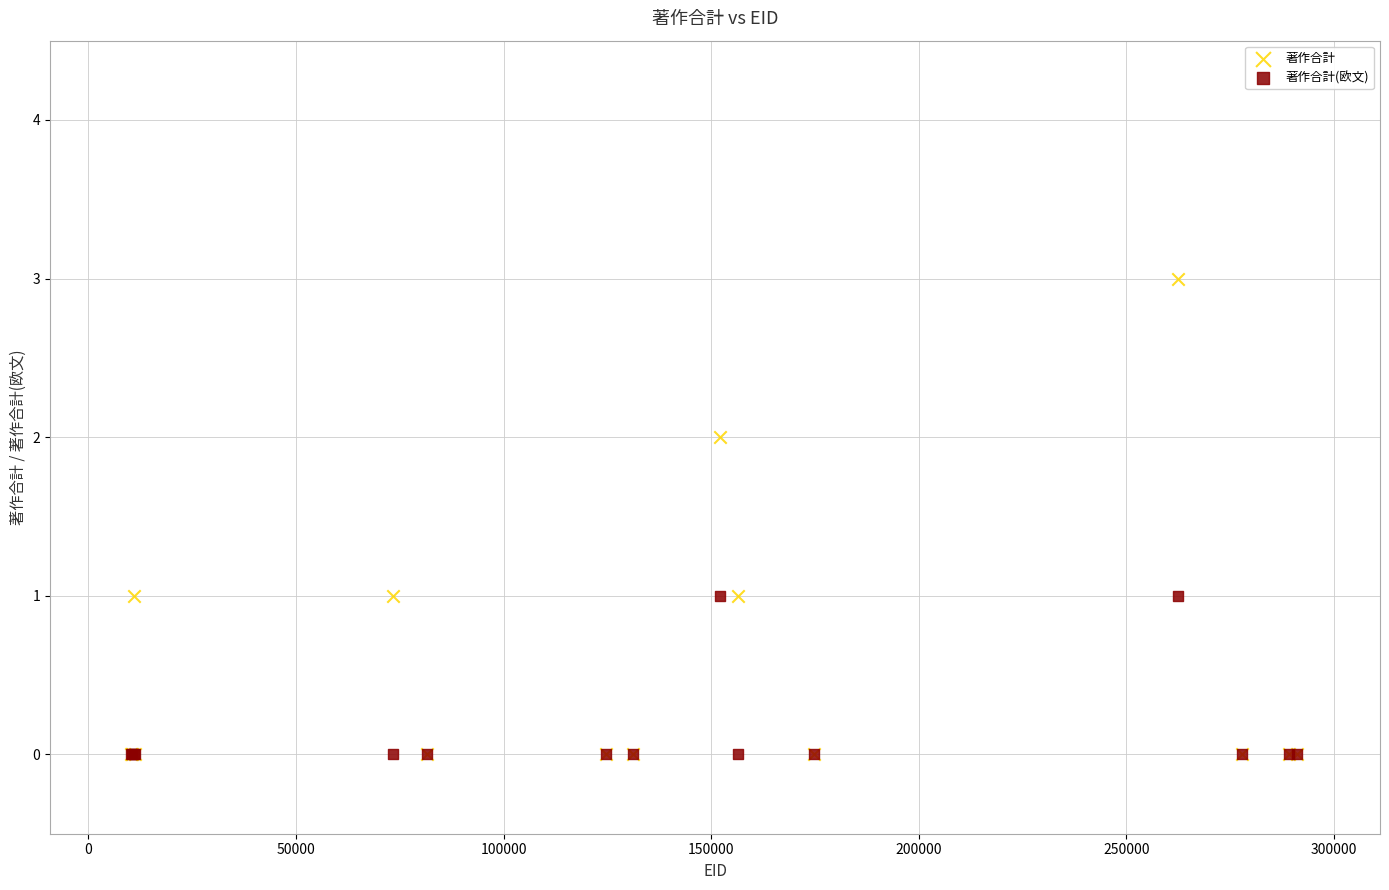

What are all the series names shown in the legend?

著作合計, 著作合計(欧文)